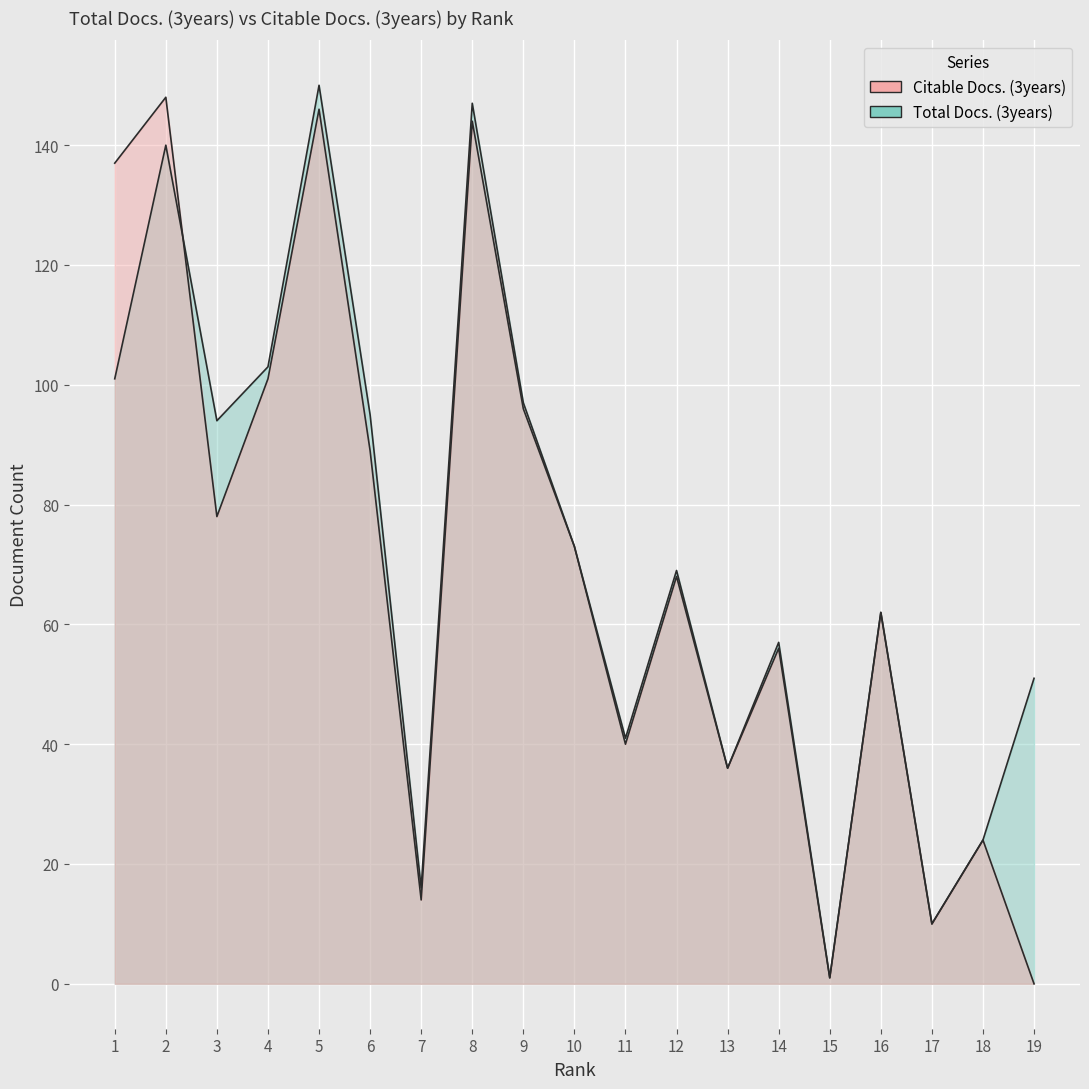

The Total Docs. (3years) series shows 150 at 5. True or false?

True